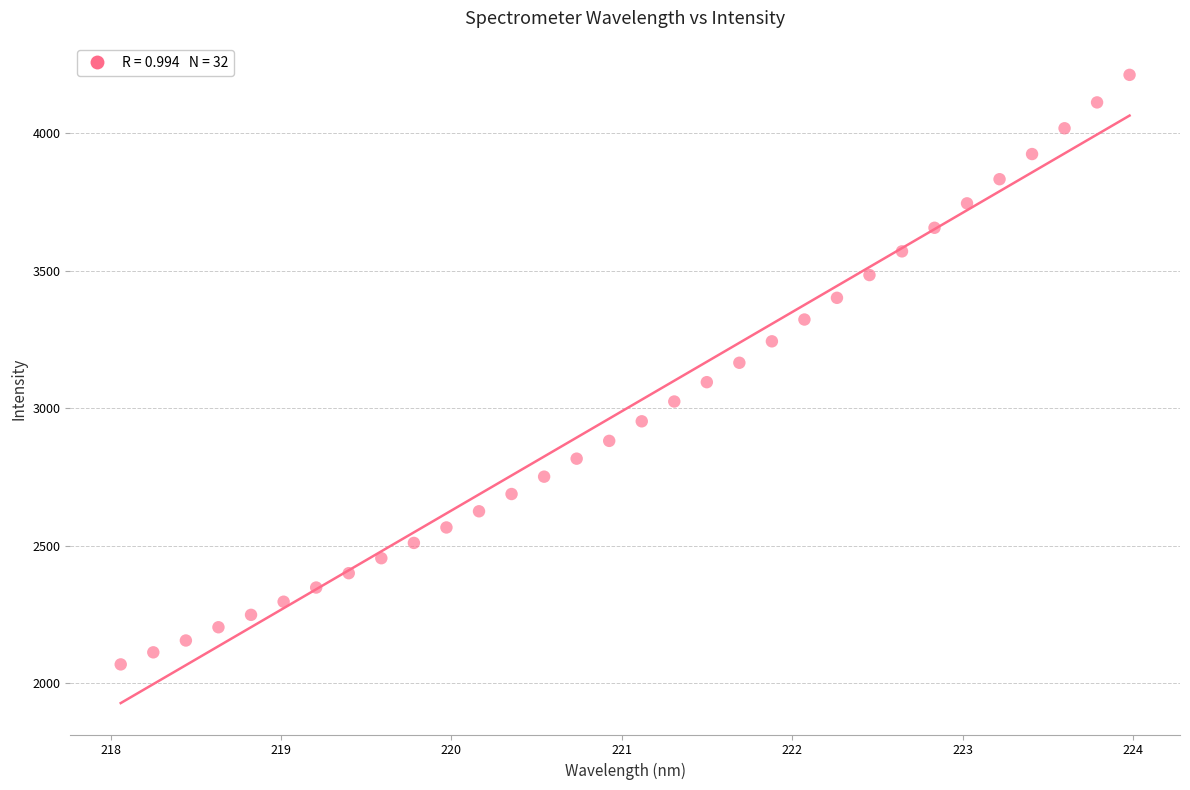

What is the range of X values (max minus min)?

5.9